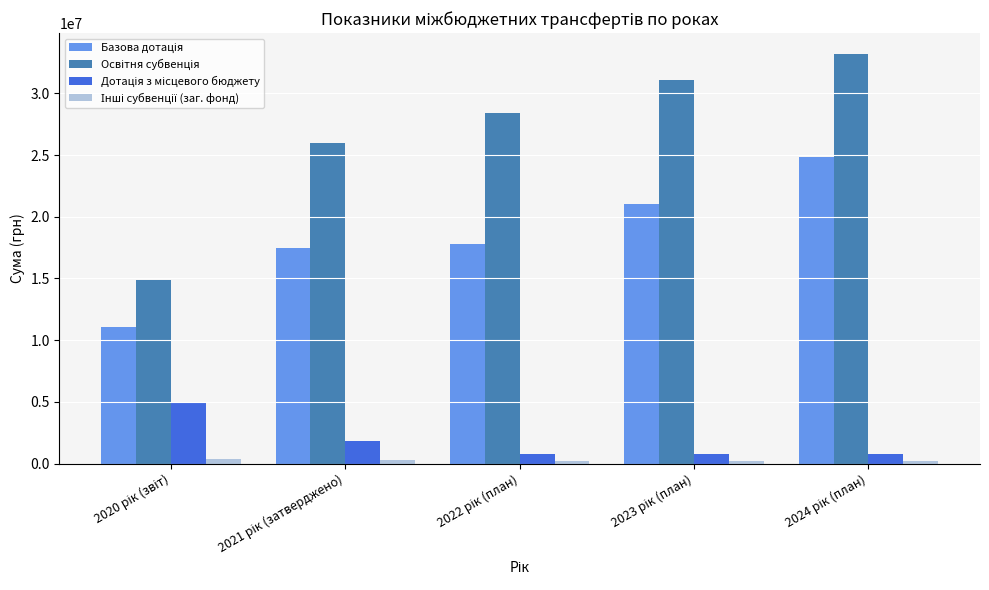

What is the greatest value displayed?

33216400